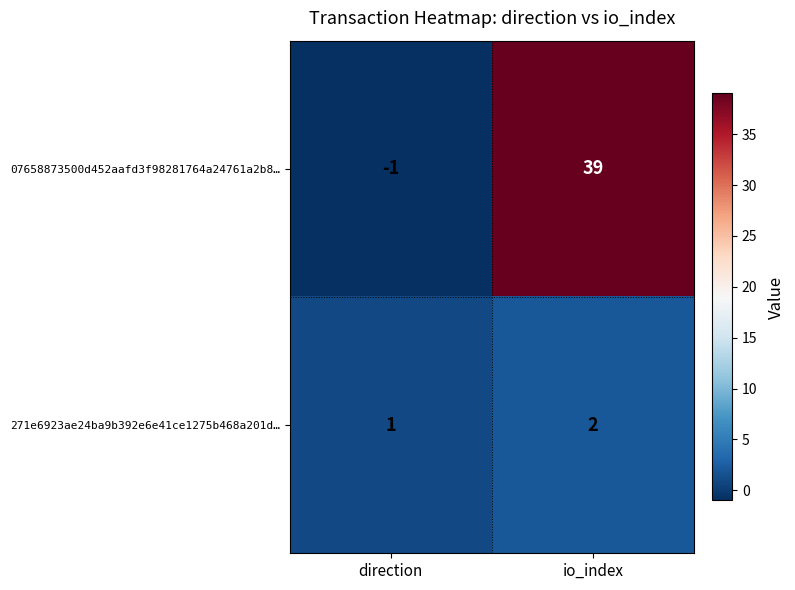

Reading left to right, list all the values displayed in this chart.

07658873500d452aafd3f98281764a24761a2b8…: -1	39
271e6923ae24ba9b392e6e41ce1275b468a201d…: 1	2